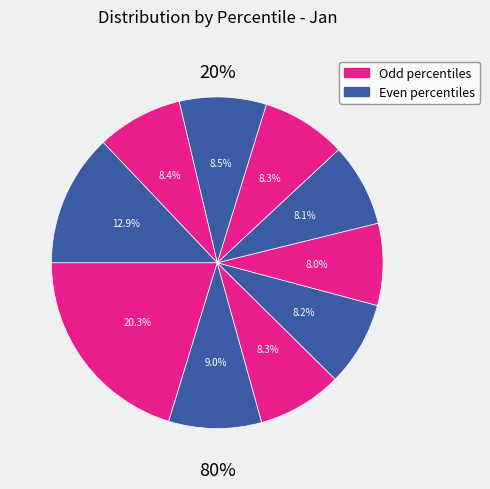

To the nearest percent, what is the difference between the largest and smallest slice percentages?

12%